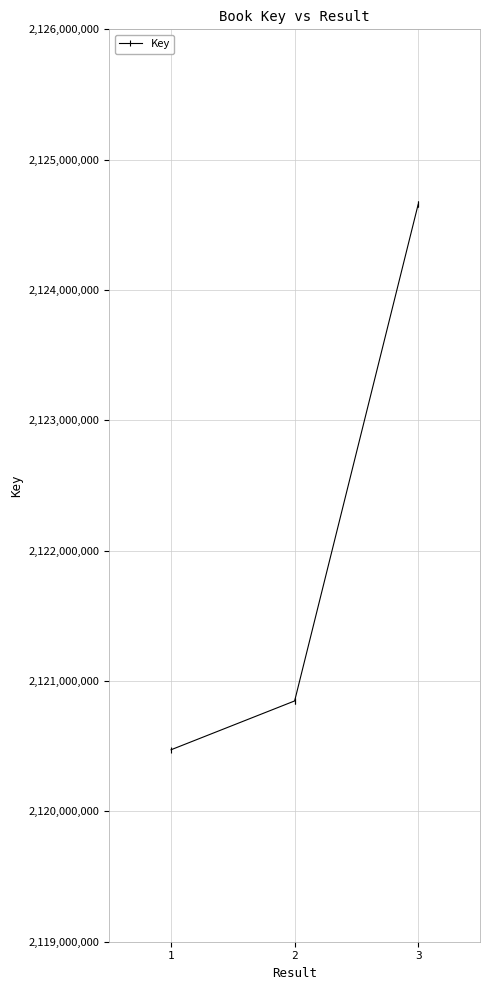

What is the average value?

2122296870